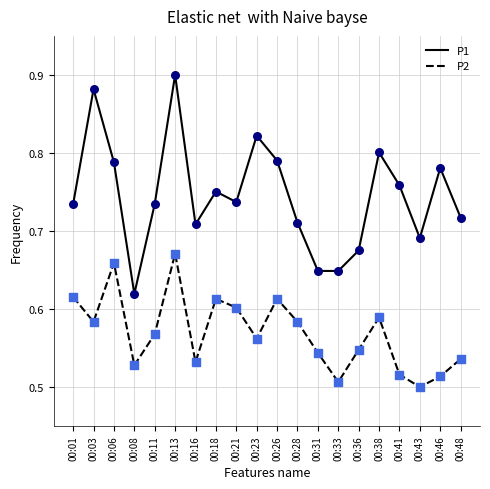

What is the total value across all series at 00:33?

1.2